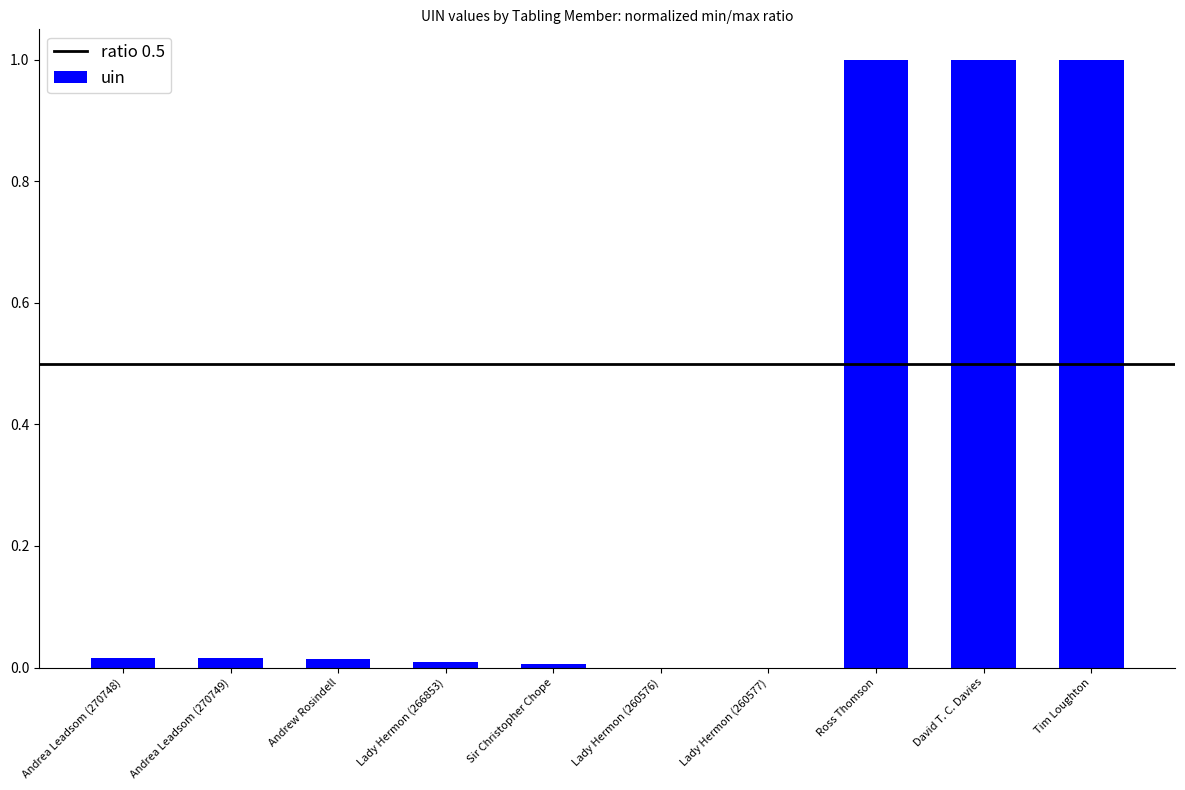

What is the approximate value at Ross Thomson?

1.0